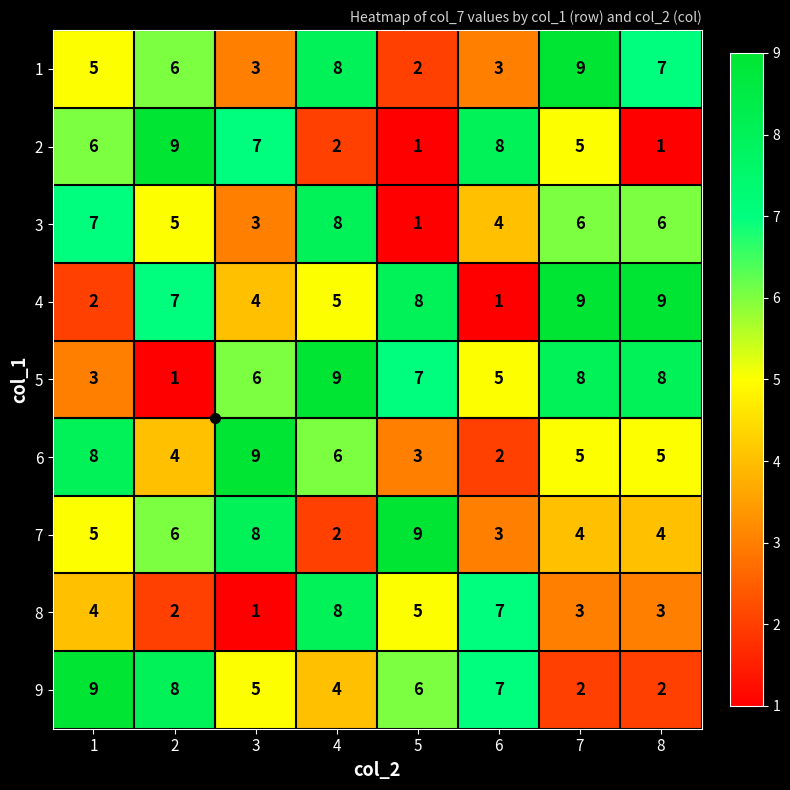

The 5 series shows 9 at 5. True or false?

False